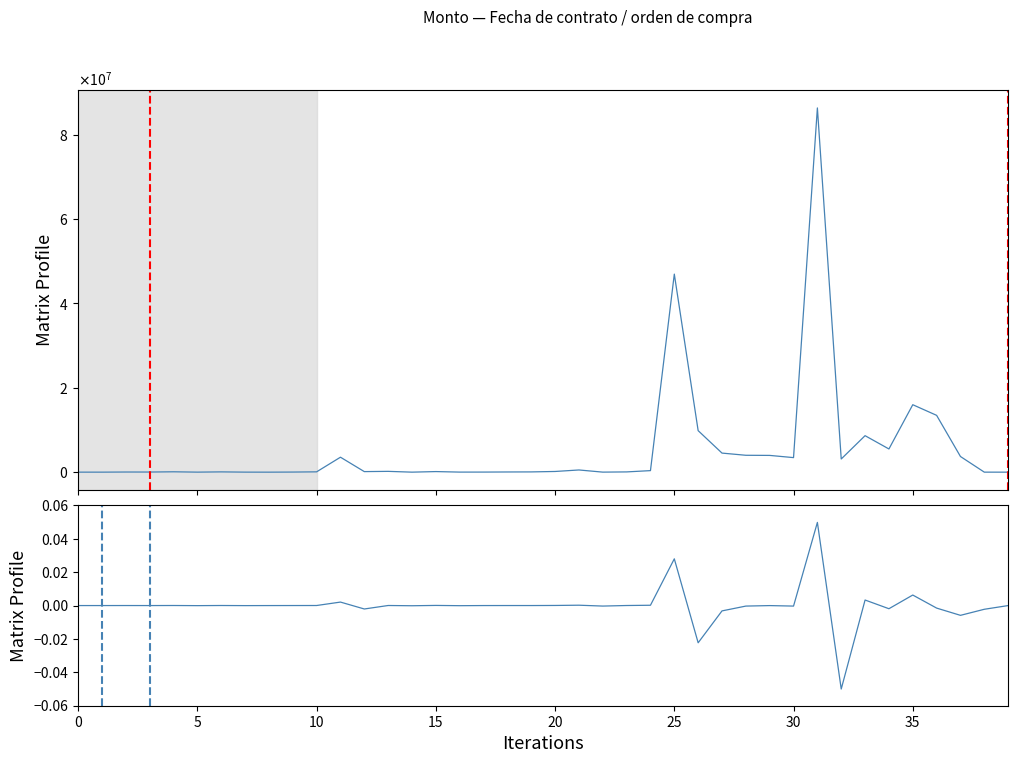

Is the value of Monto at 20 greater than the value of Monto diff at 28?

Yes